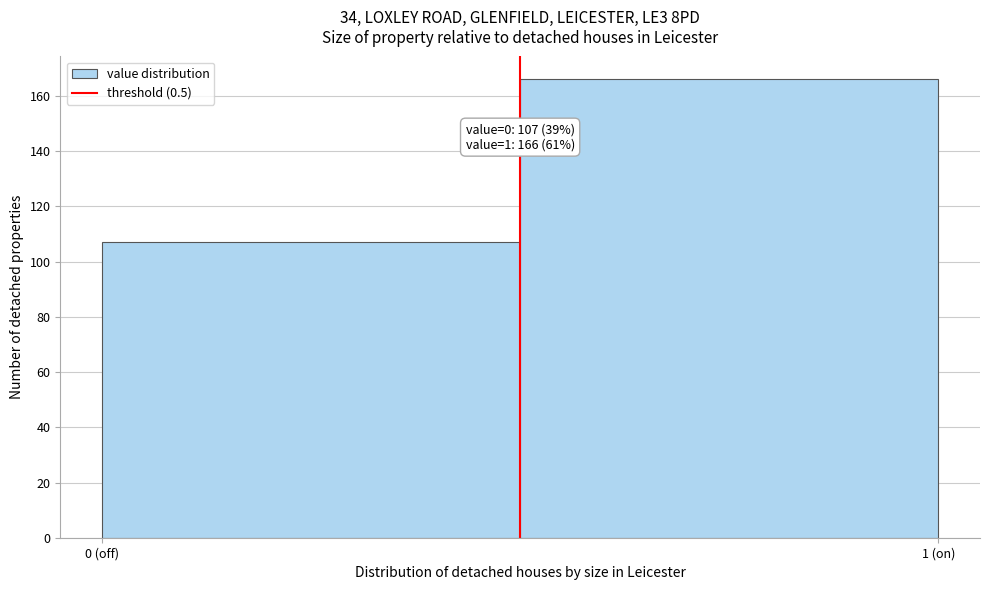

Reading left to right, what are all the values shown in this chart?

0 (off)=107	1 (on)=166